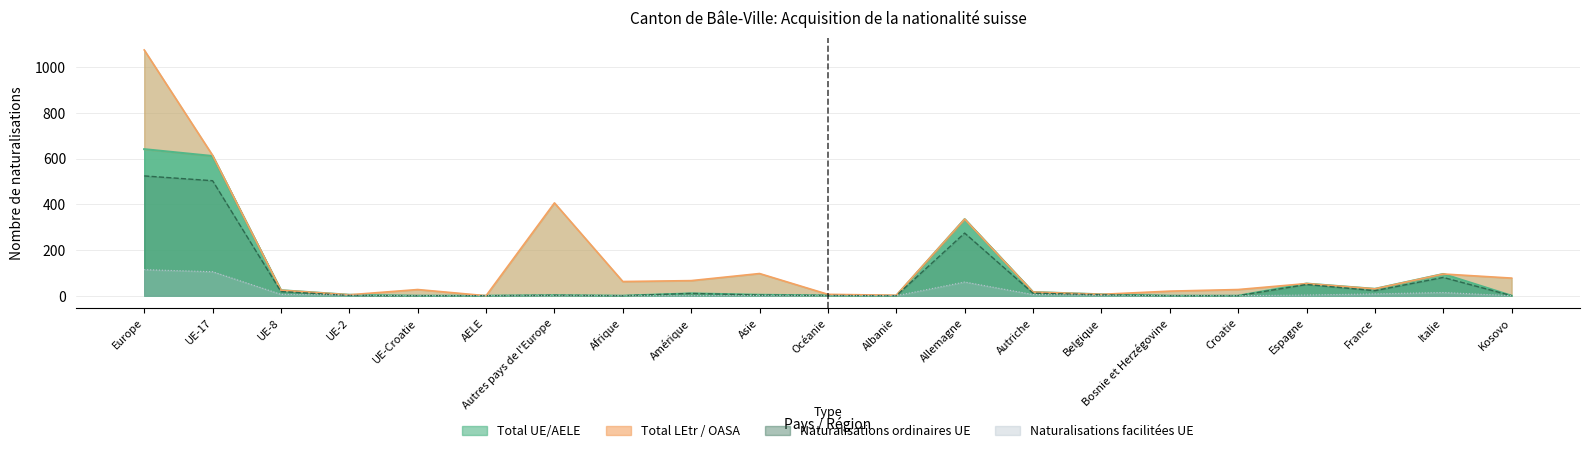

True or false: Naturalisations facilitées UE has a value of 3 at Espagne.

True